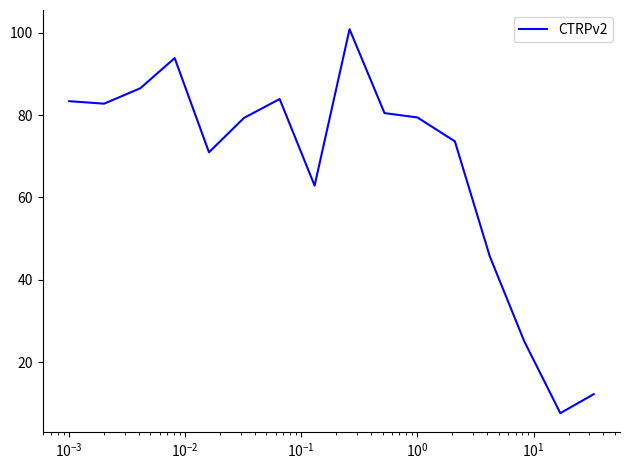

How many distinct data groups are displayed?

1